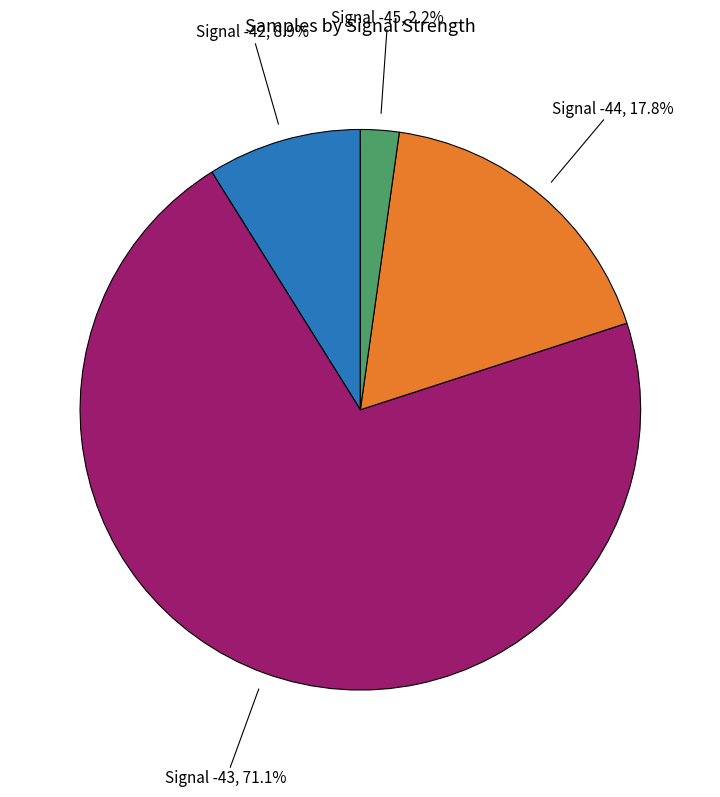

Does Signal -43 account for over 50% of the chart?

Yes